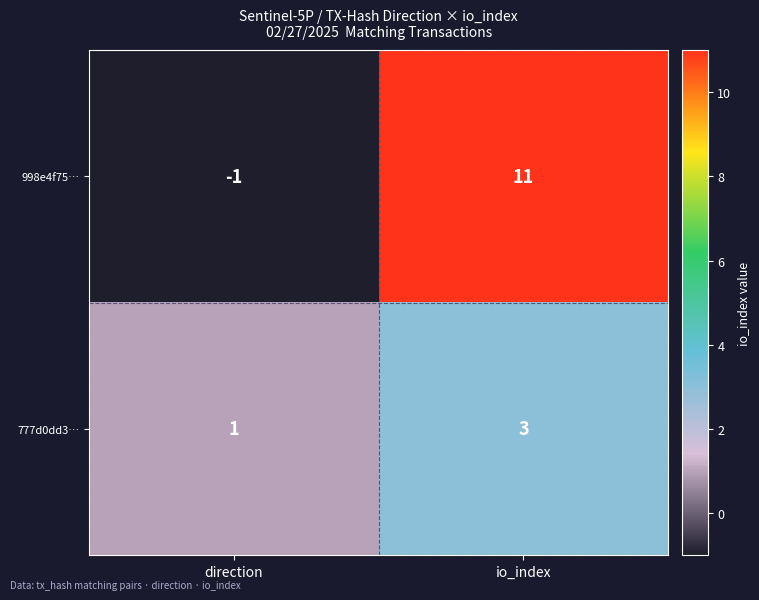

Rank the series at io_index from highest to lowest value.

998e4f75…, 777d0dd3…